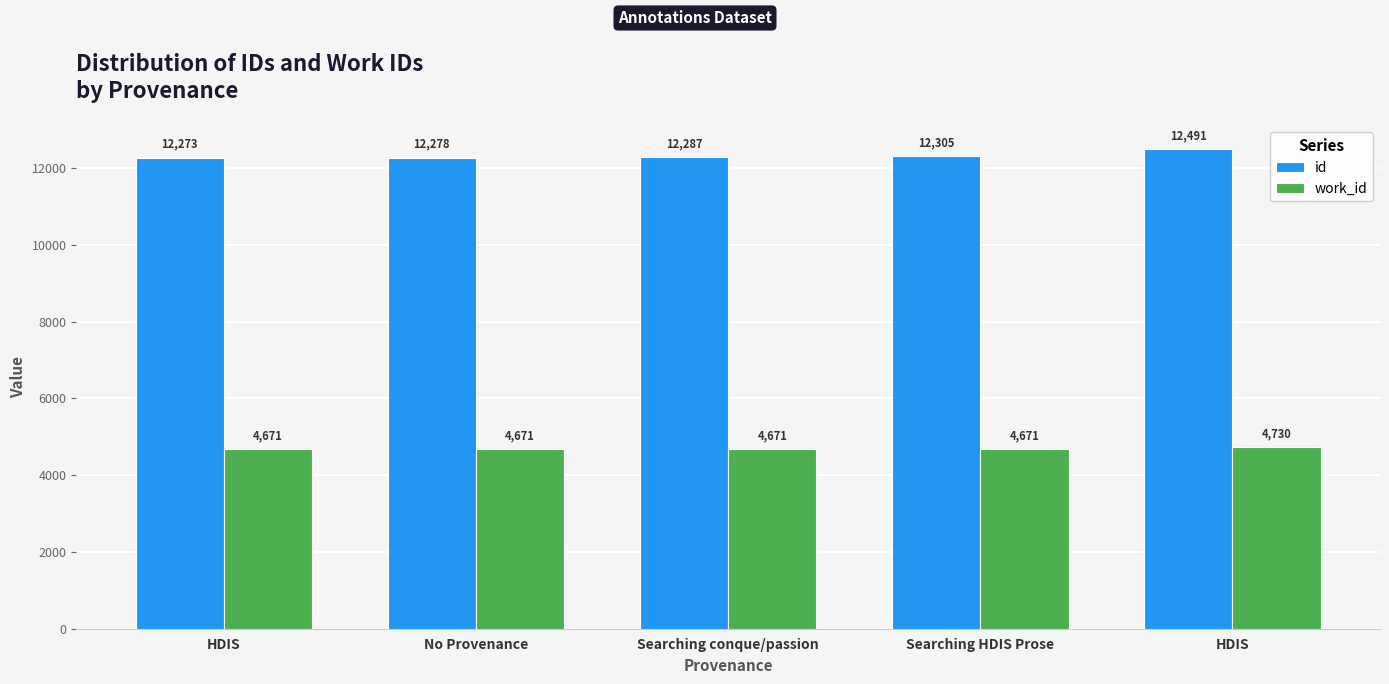

Reading left to right, transcribe all the data shown in this chart.

id: HDIS=12273	No Provenance=12278	Searching conque/passion=12287	Searching HDIS Prose=12305	HDIS=12491
work_id: HDIS=4671	No Provenance=4671	Searching conque/passion=4671	Searching HDIS Prose=4671	HDIS=4730